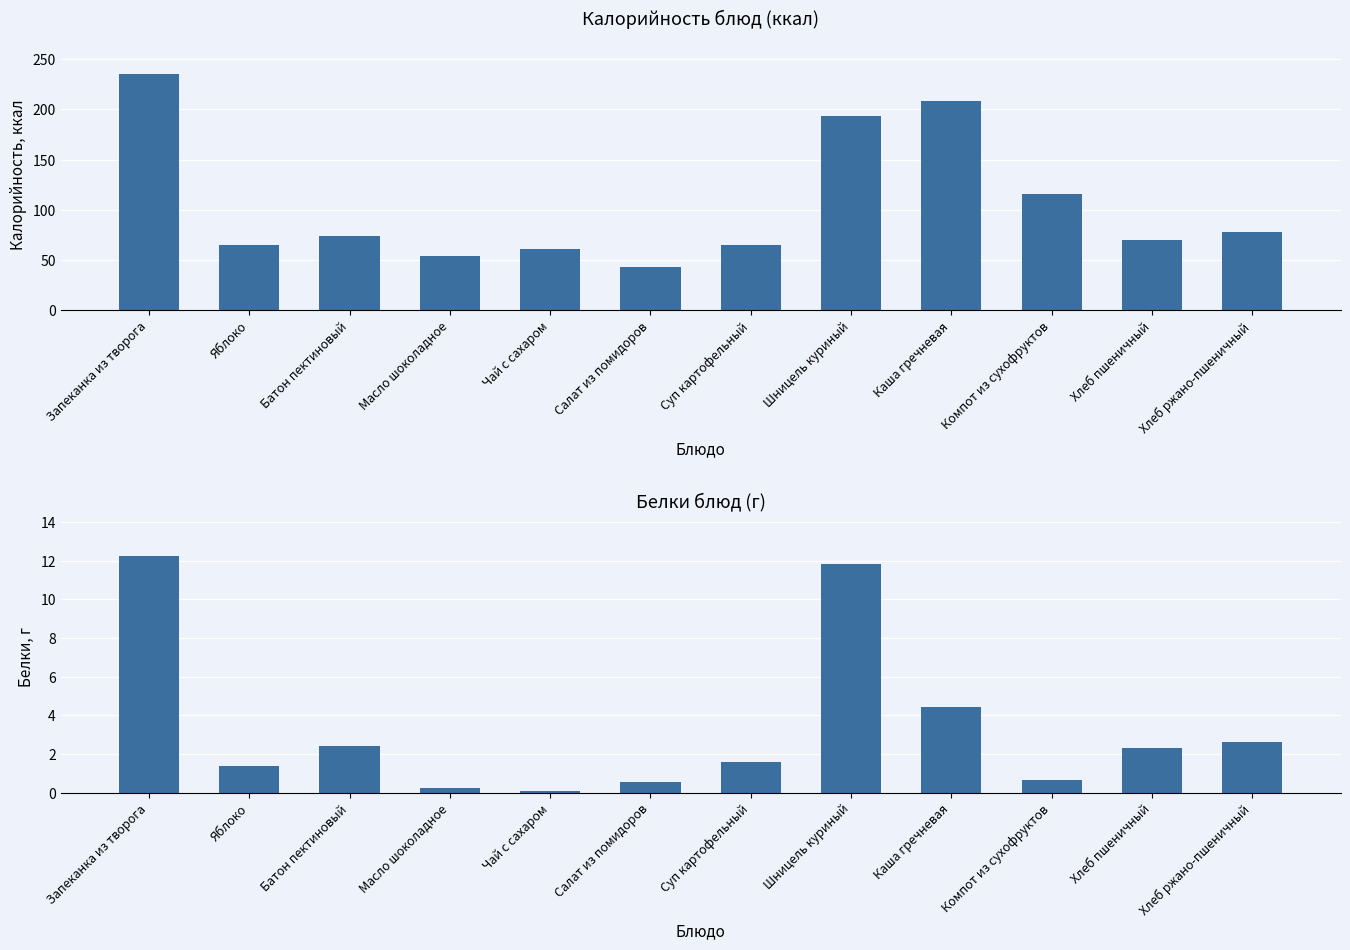

What is the average value of the Белки series?

3.4